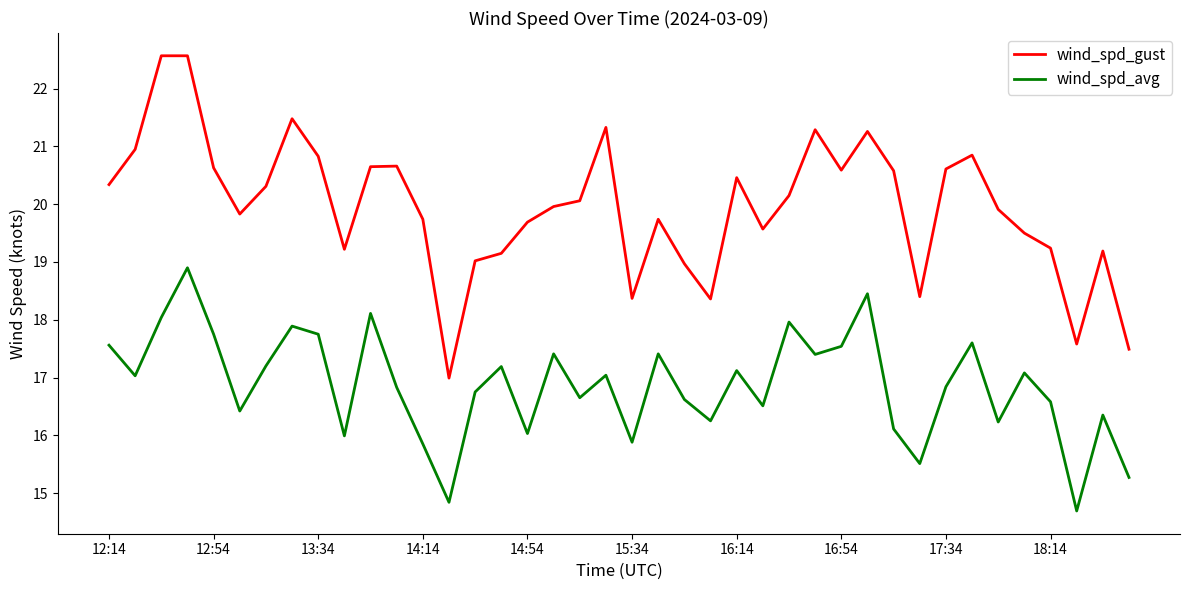

How many lines are shown in the chart?

2